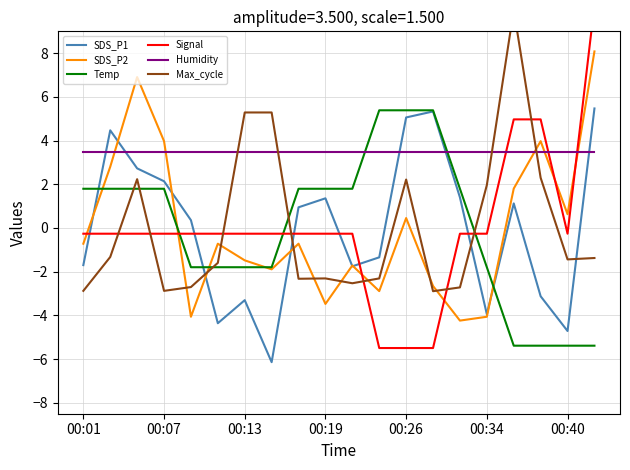

What is the sum of all Humidity values?

70.0